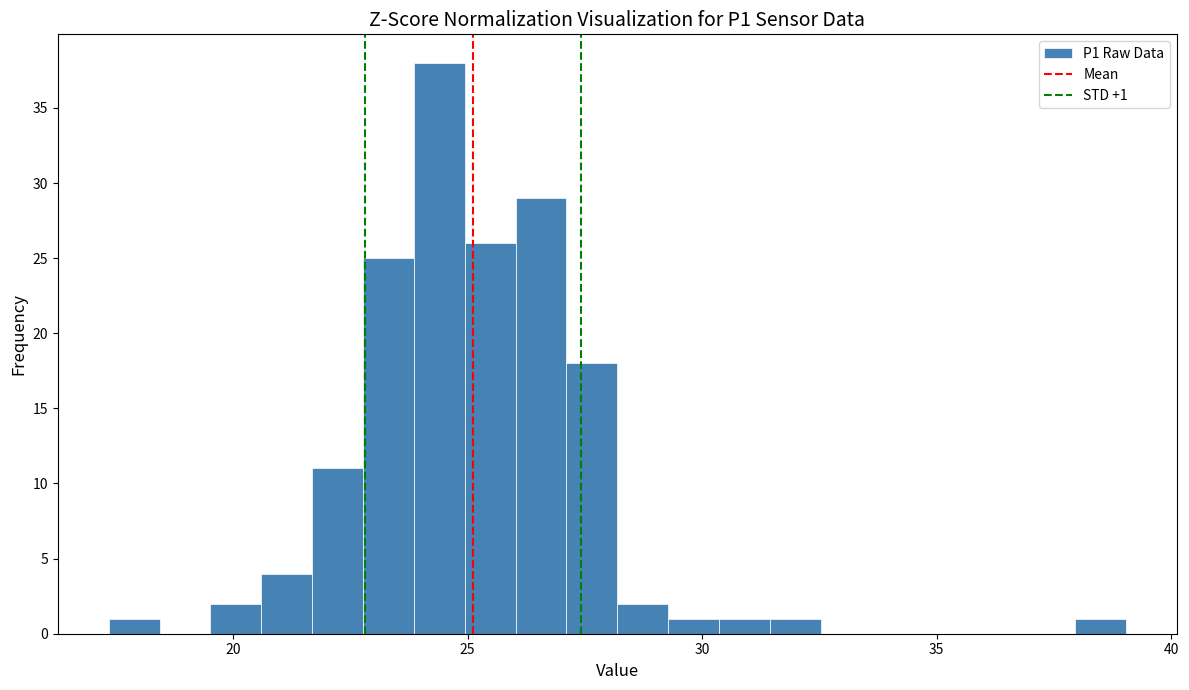

Read against the x-axis, roughly where is the centre of the tallest bar?

24.5